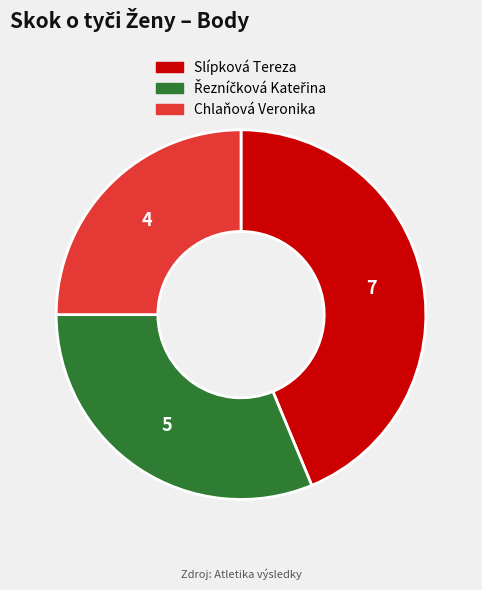

Which slice is the smallest?

Chlaňová Veronika